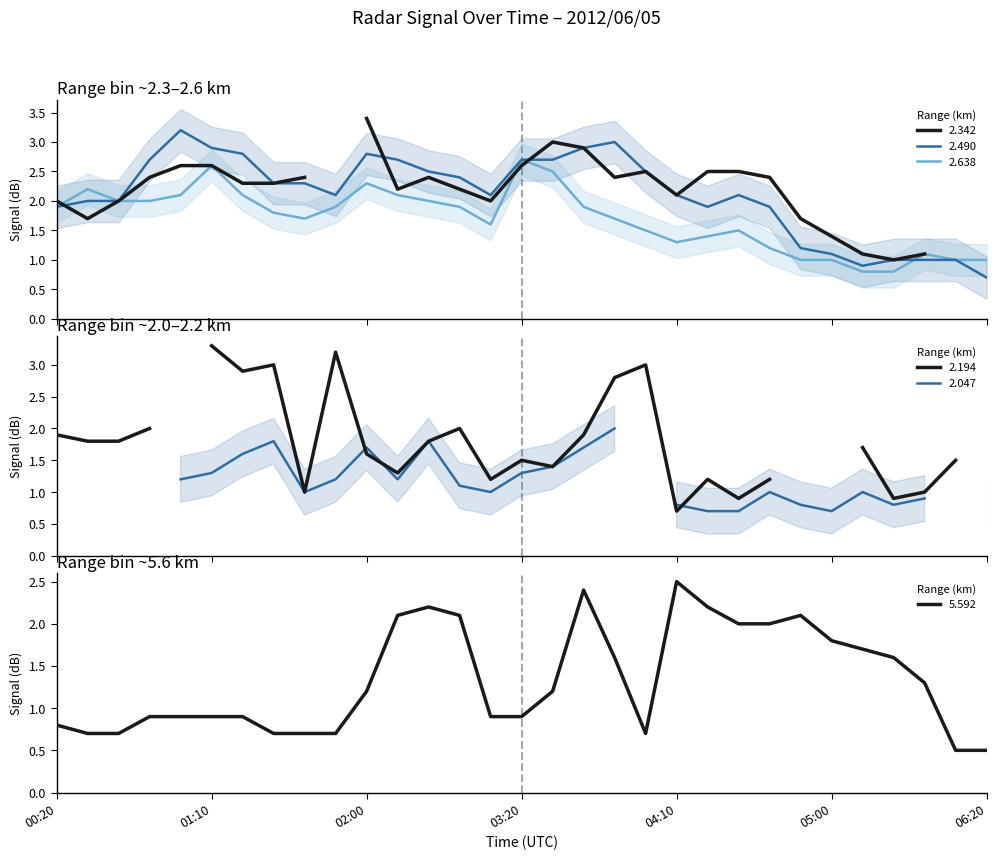

How many data points does each series have?

31